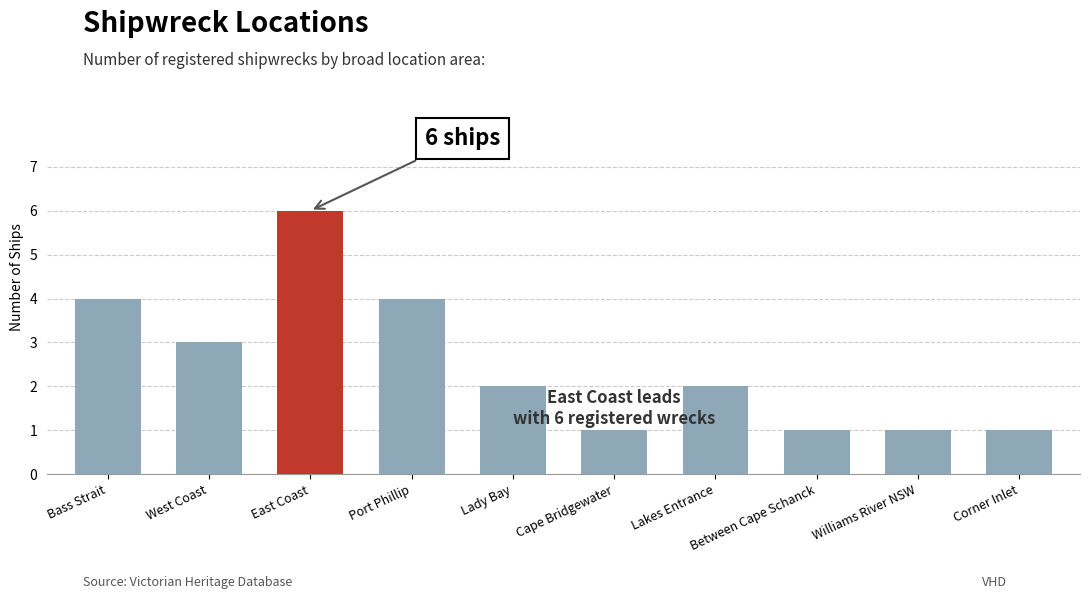

How many series are shown in this chart?

1